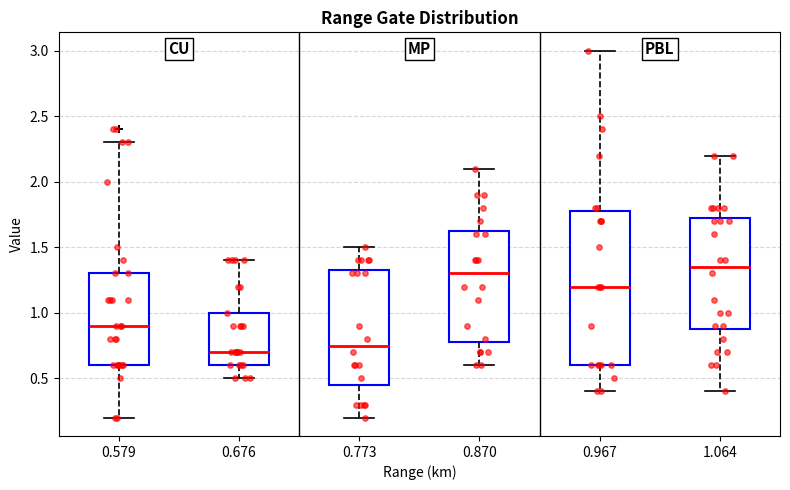

Reading left to right, read every box against the y-axis: the position of its median line, the range the box covers, and the ends of its whiskers. The values are not printed on the chart, so give them approximately, as read against the axis.

0.579: median 0.90, box 0.60 to 1.30, whiskers 0.20 to 2.30
0.676: median 0.70, box 0.60 to 1.00, whiskers 0.50 to 1.40
0.773: median 0.75, box 0.45 to 1.35, whiskers 0.20 to 1.50
0.870: median 1.30, box 0.80 to 1.65, whiskers 0.60 to 2.10
0.967: median 1.20, box 0.60 to 1.80, whiskers 0.40 to 3.00
1.064: median 1.35, box 0.90 to 1.75, whiskers 0.40 to 2.20